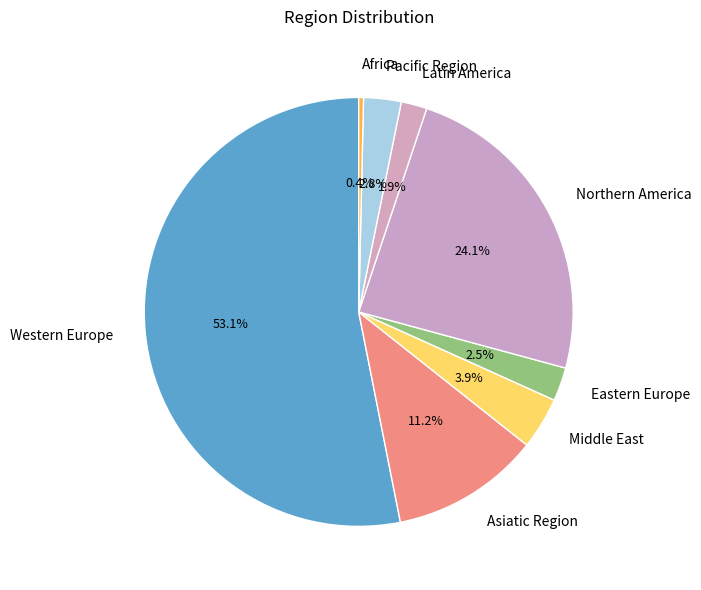

Count the number of slices in the pie.

8